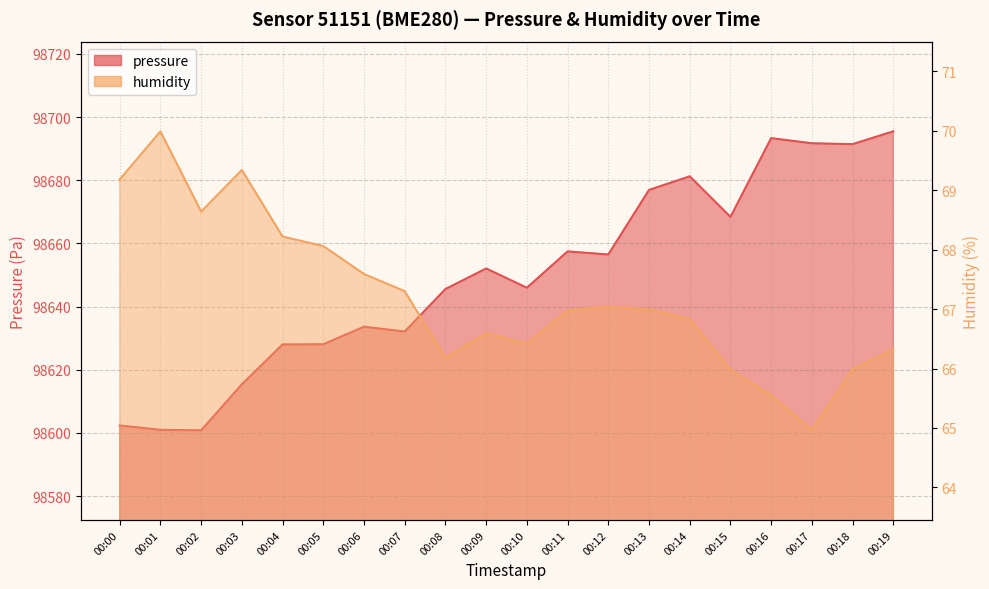

In humidity, how many points are higher than both neighbors (excluding endpoints)?

4